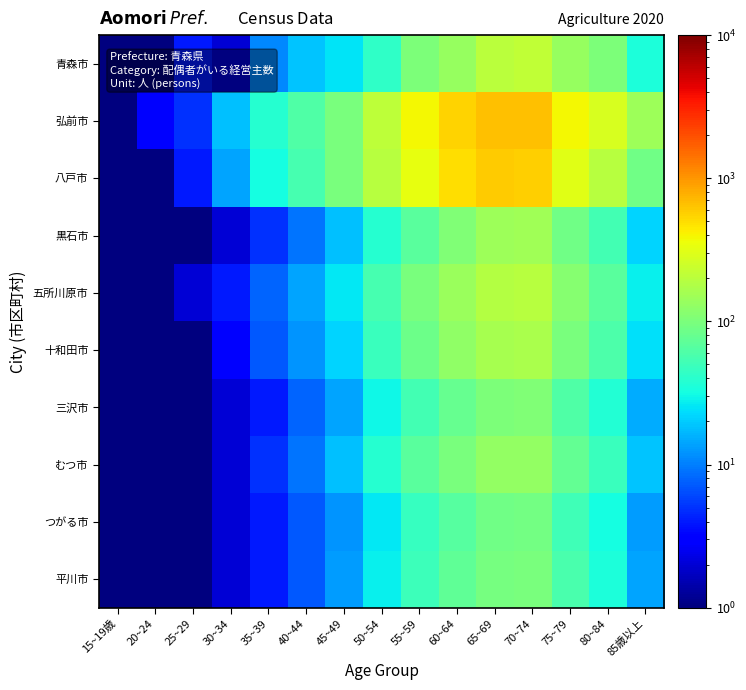

What is the total value across all series at 75~79?

1373.0